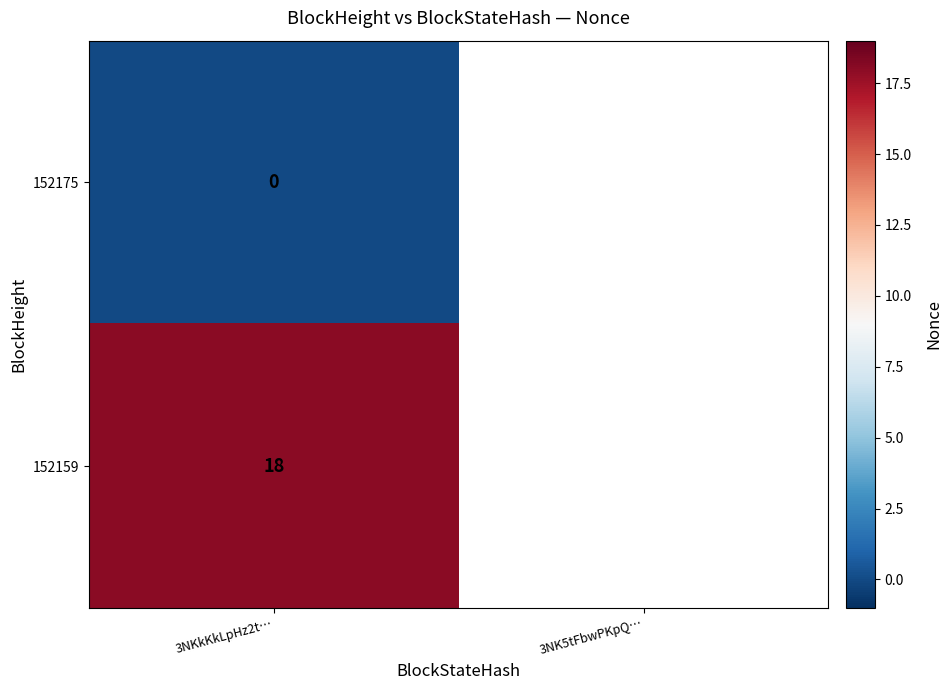

True or false: 152159 has a value of 6 at 3NKkKkLpHz2t….

False